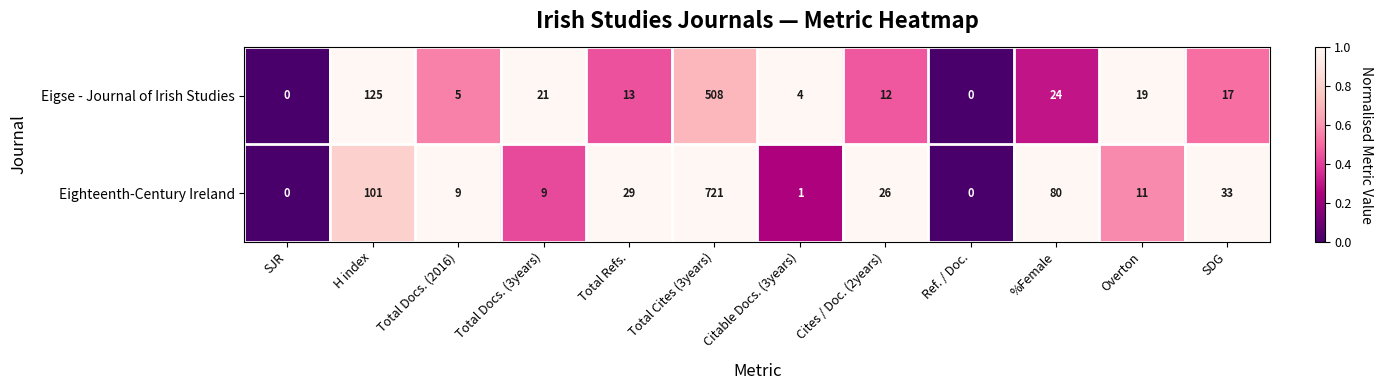

At which label is Eighteenth-Century Ireland closest to 360?

H index